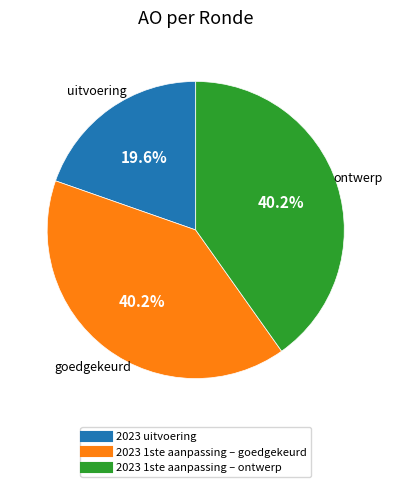

Count the number of slices in the pie.

3